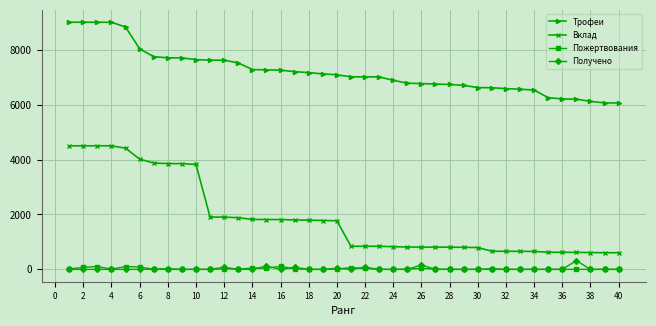

Is this an area chart (filled region under the line)?

No